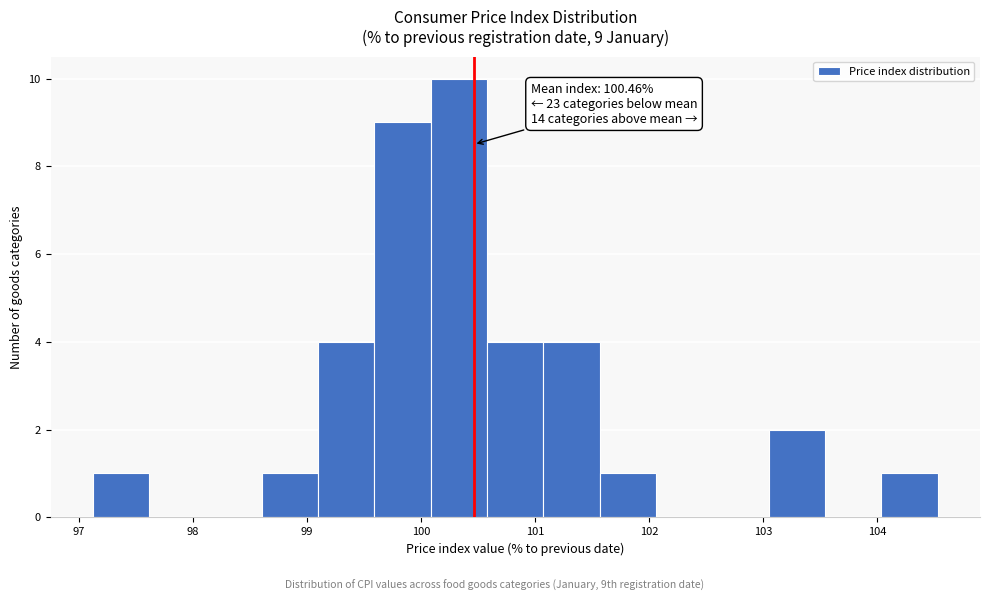

Which range on the x-axis has the tallest bar?

100.1 to 100.6